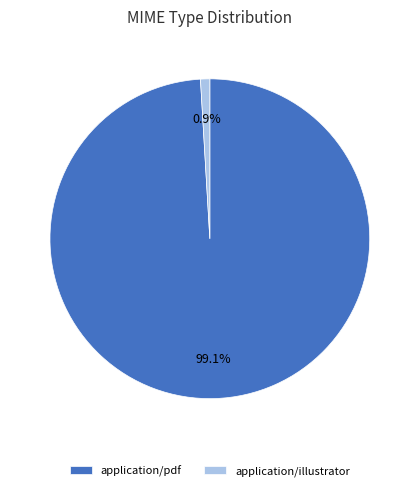

To the nearest percent, what percentage of the pie is application/illustrator?

1%